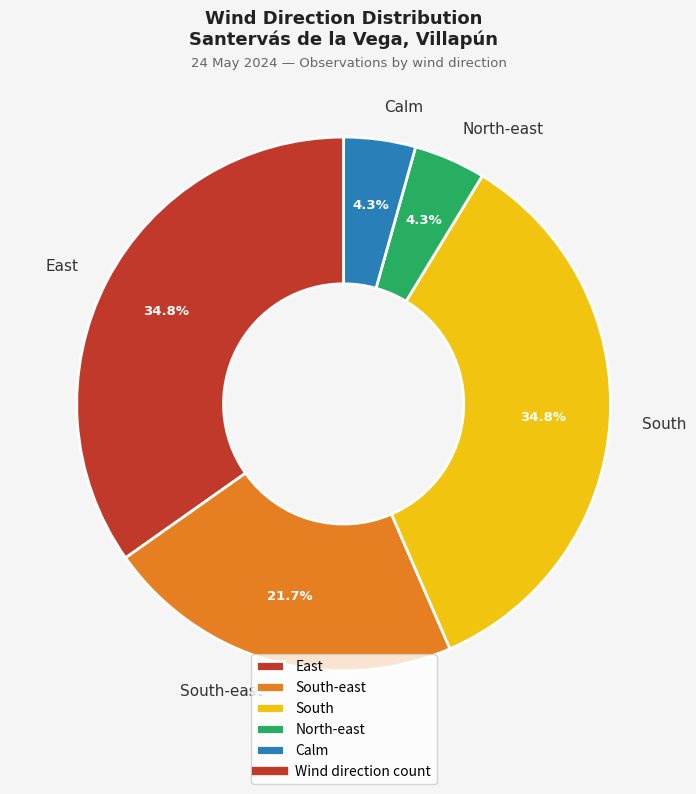

True or false: North-east accounts for 4% of the total.

True